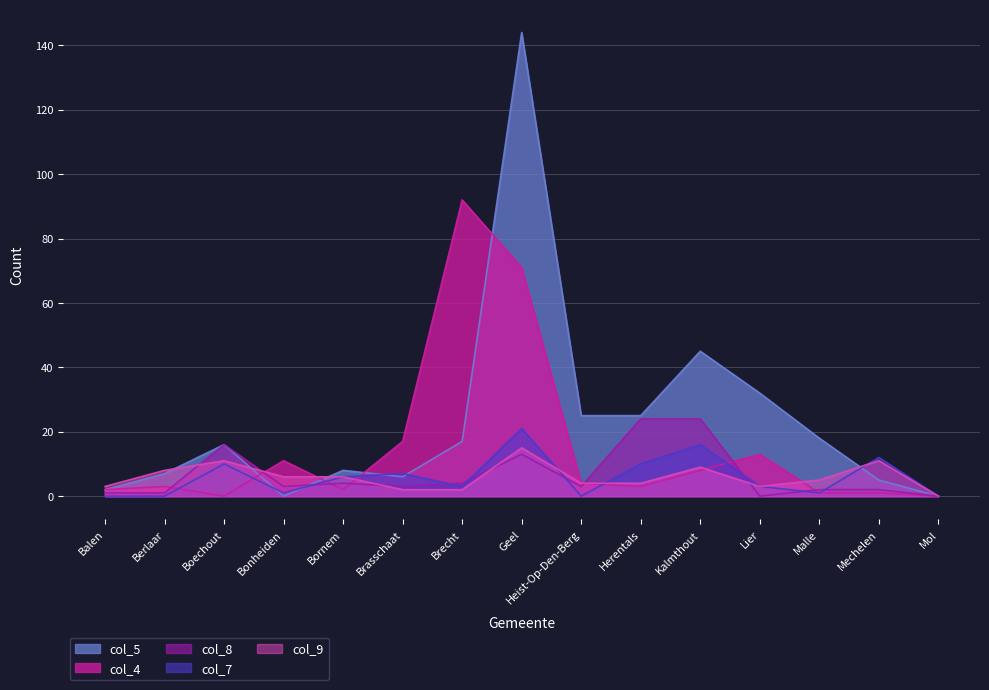

At which label is col_9 closest to 7?

Berlaar